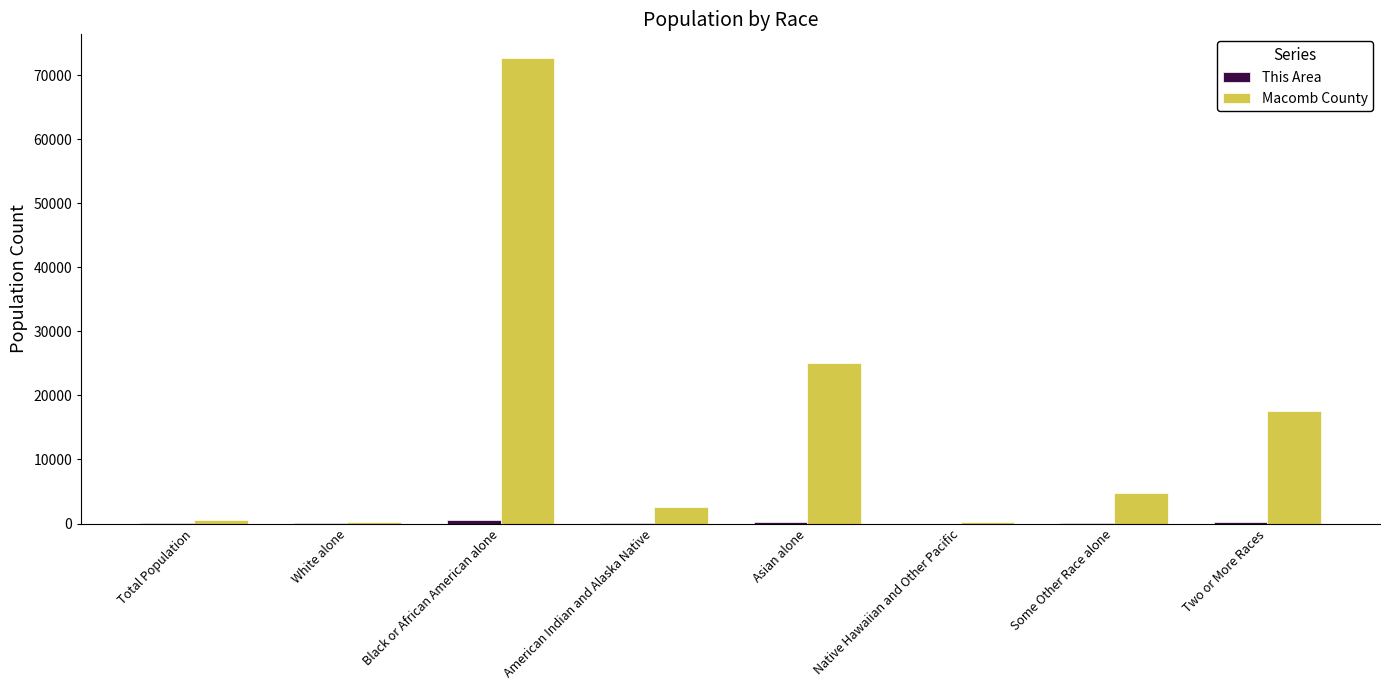

How many series are shown in this chart?

2